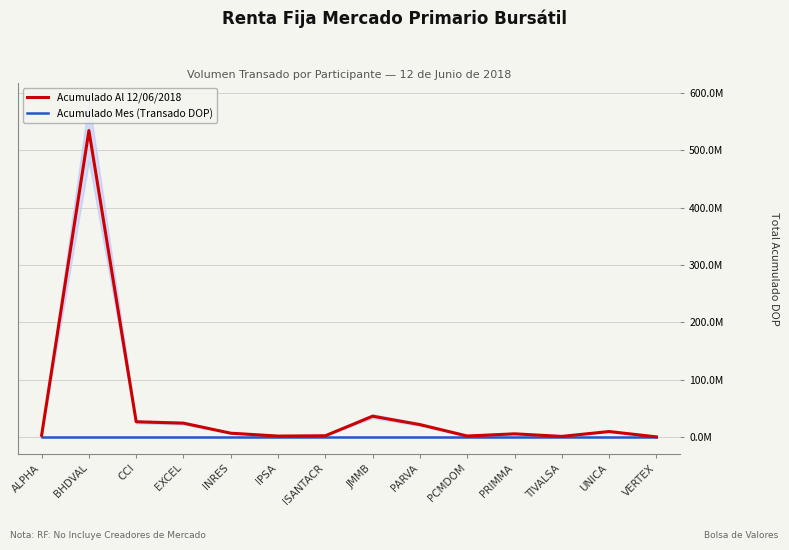

Between PCMDOM and ALPHA, which is larger?

ALPHA